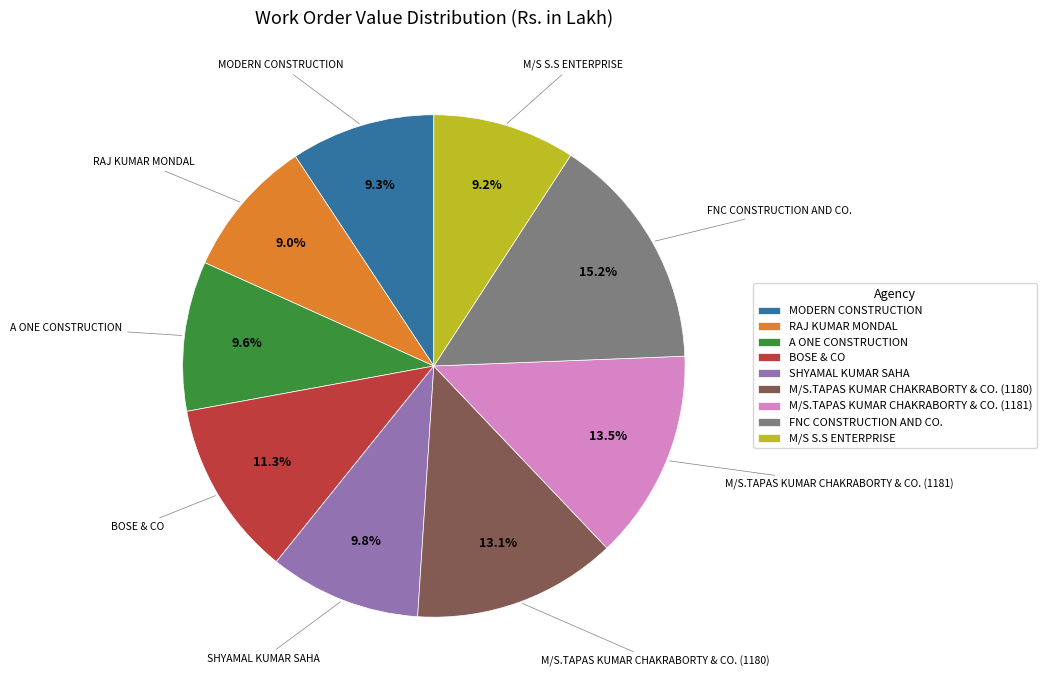

Count the number of slices in the pie.

9